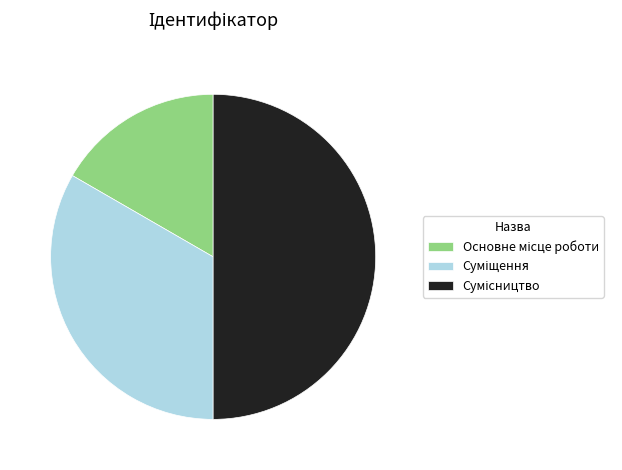

Is the sum of Сумісництво and Основне місце роботи greater than half?

Yes